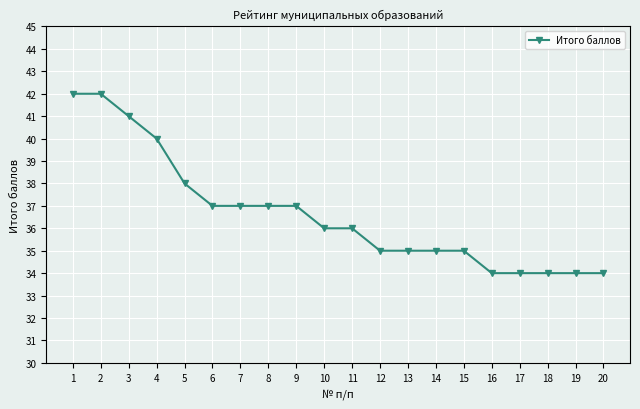

Reading left to right, extract all data points from this chart.

1=42	2=42	3=41	4=40	5=38	6=37	7=37	8=37	9=37	10=36	11=36	12=35	13=35	14=35	15=35	16=34	17=34	18=34	19=34	20=34